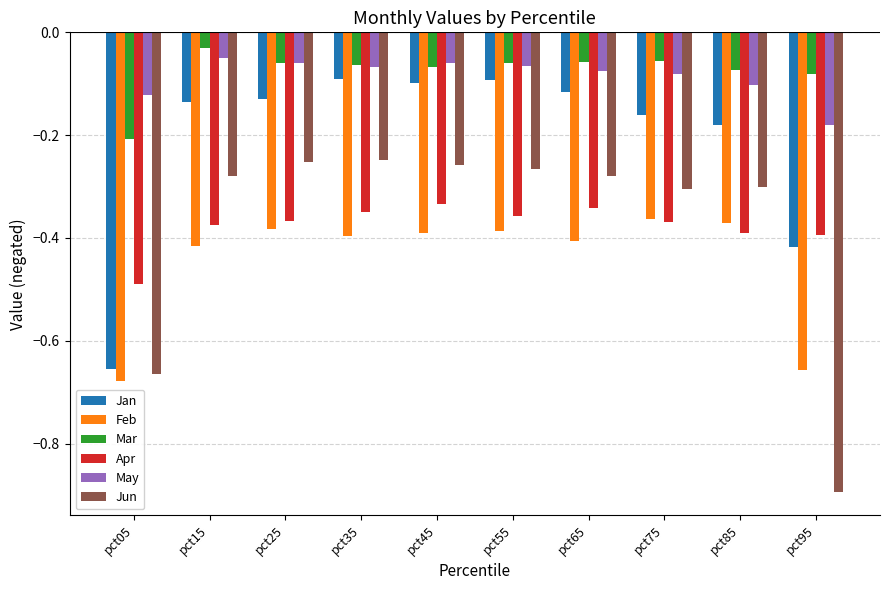

Is it true that Jan equals -0.4 at pct95?

True